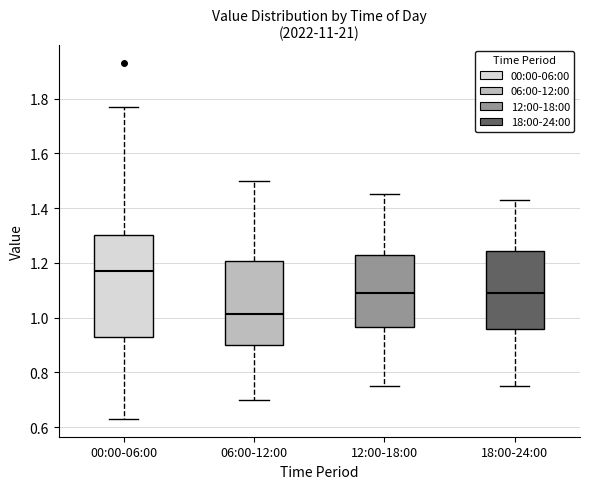

Where does the lower whisker of the box for 00:00-06:00 end on the y-axis? The values are not printed on the chart, so give them approximately, as read against the axis.

0.64